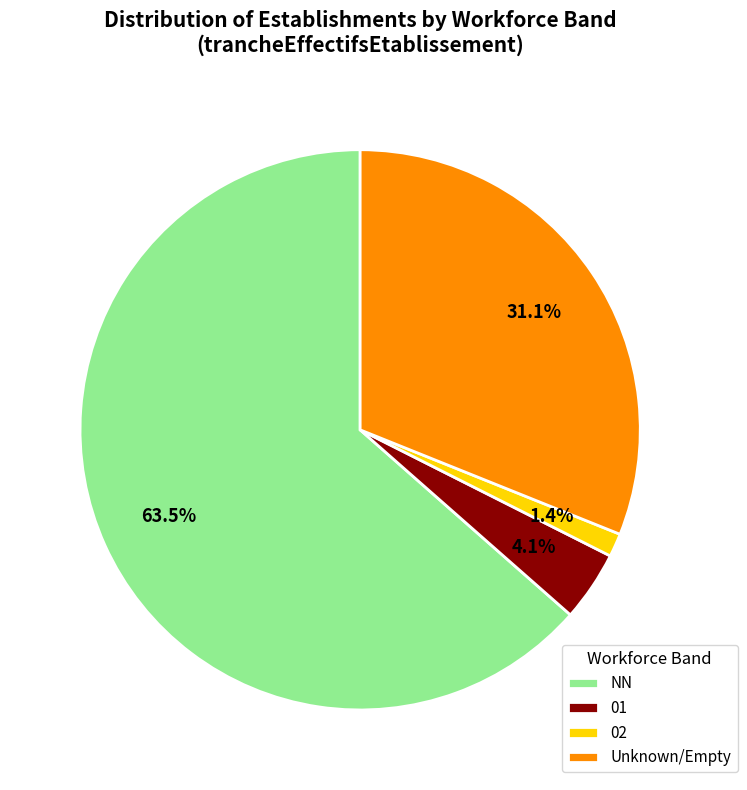

Which slice represents more than half of the pie?

NN